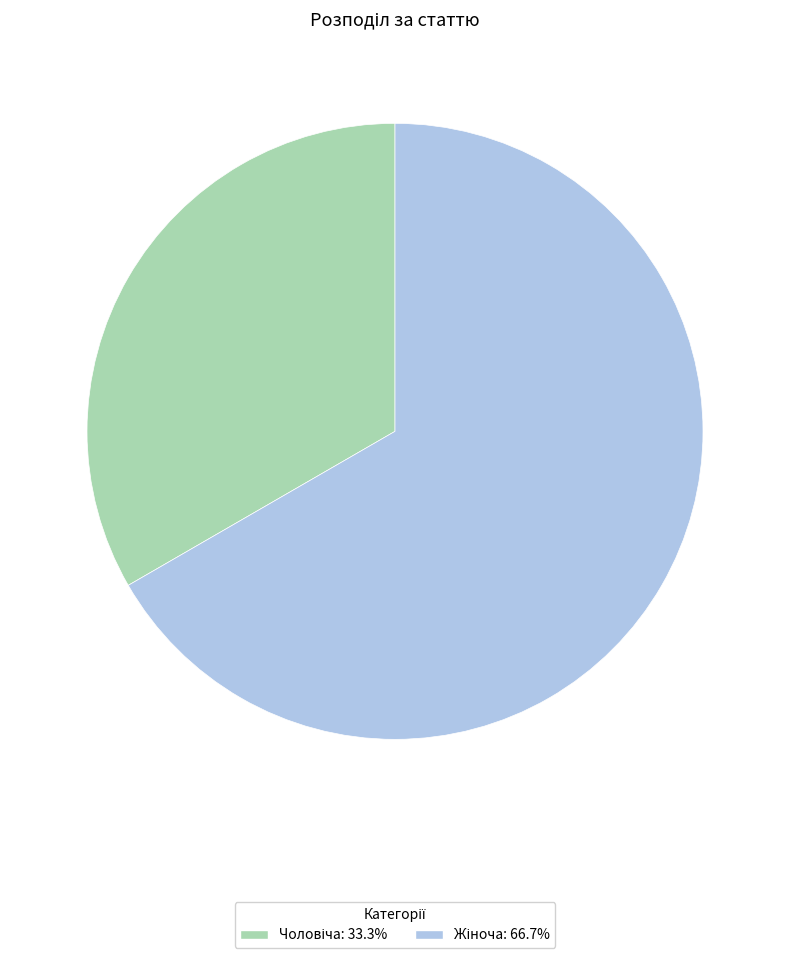

Does any single category account for the majority?

Yes